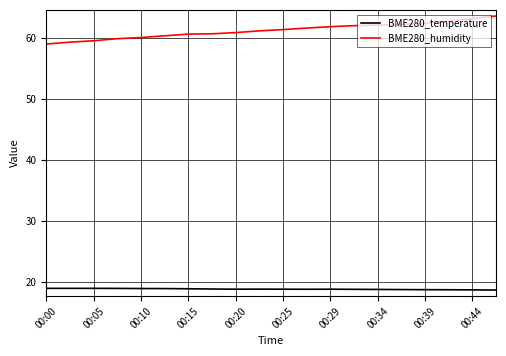

Which series has the largest total across all categories?

BME280_humidity